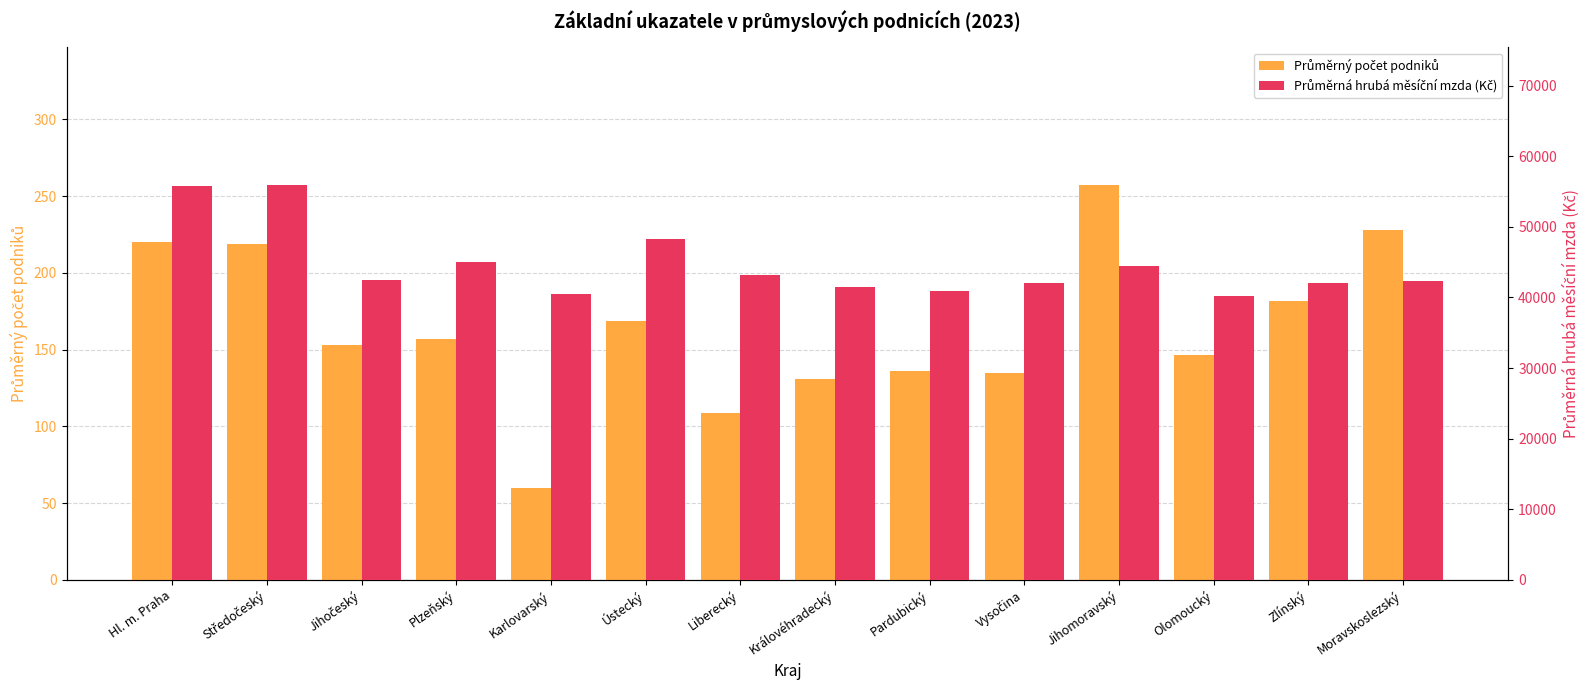

Which label corresponds to the largest value in the chart?

Středočeský